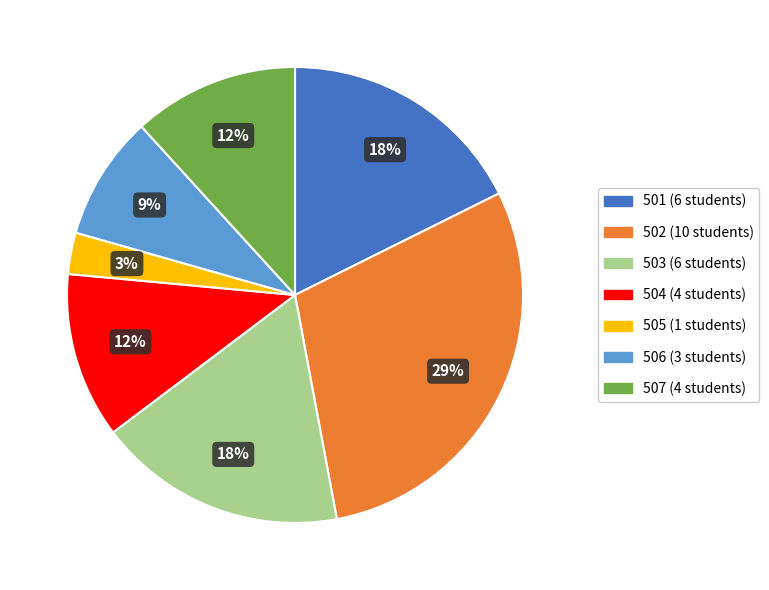

To the nearest percent, what is the combined percentage of 502 and 506?

38%